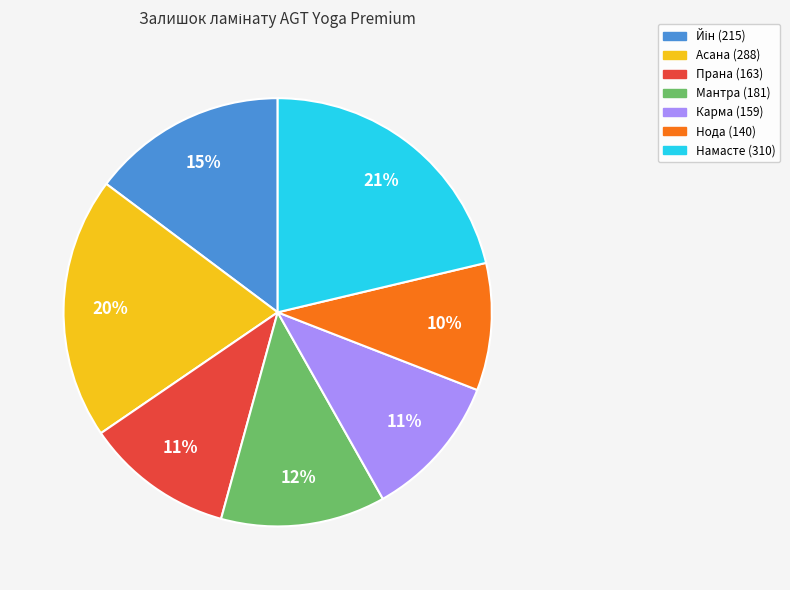

Is there any slice that represents more than half of the pie?

No